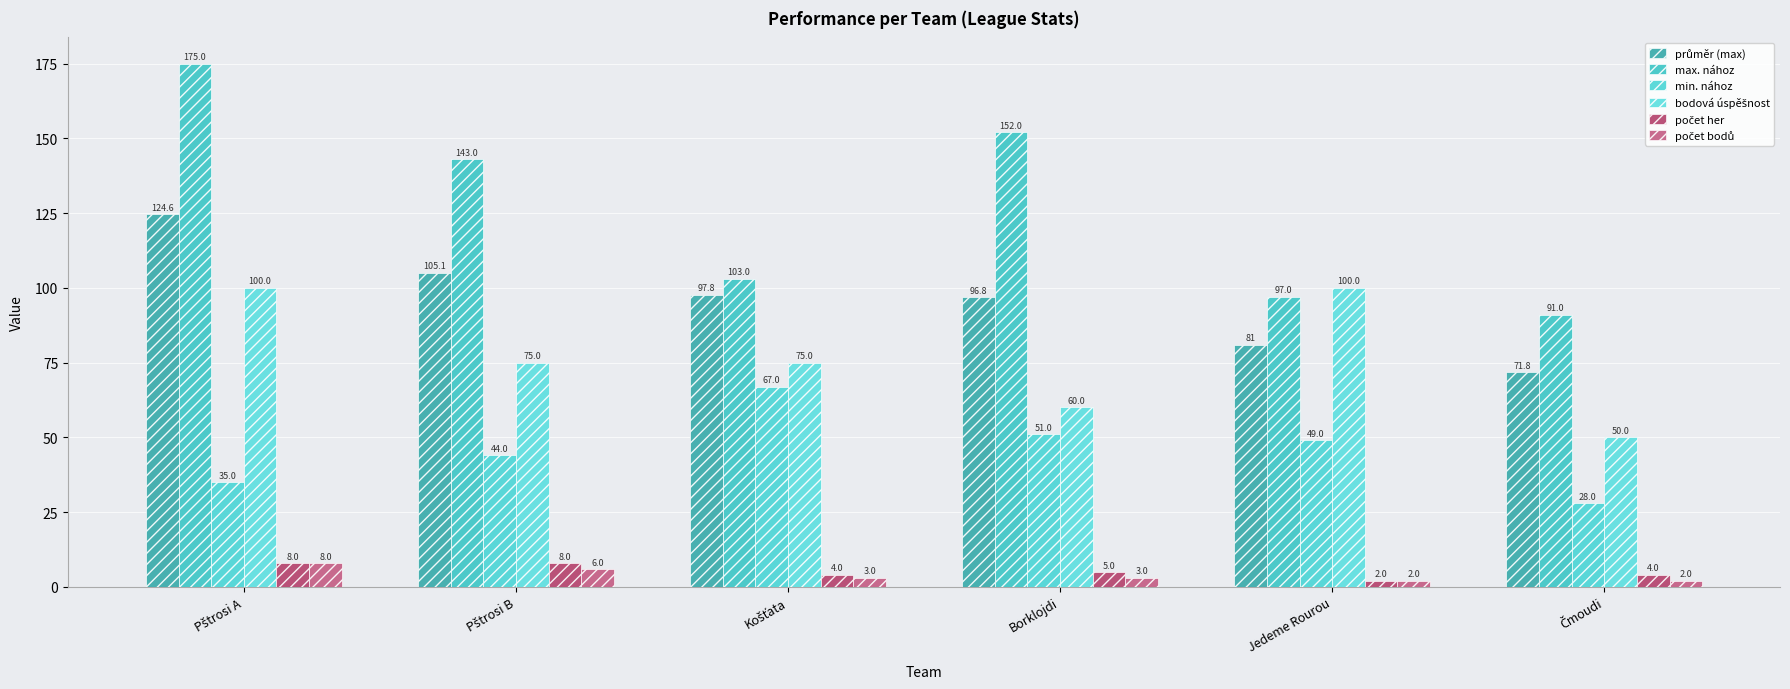

Does the chart contain any negative values?

No